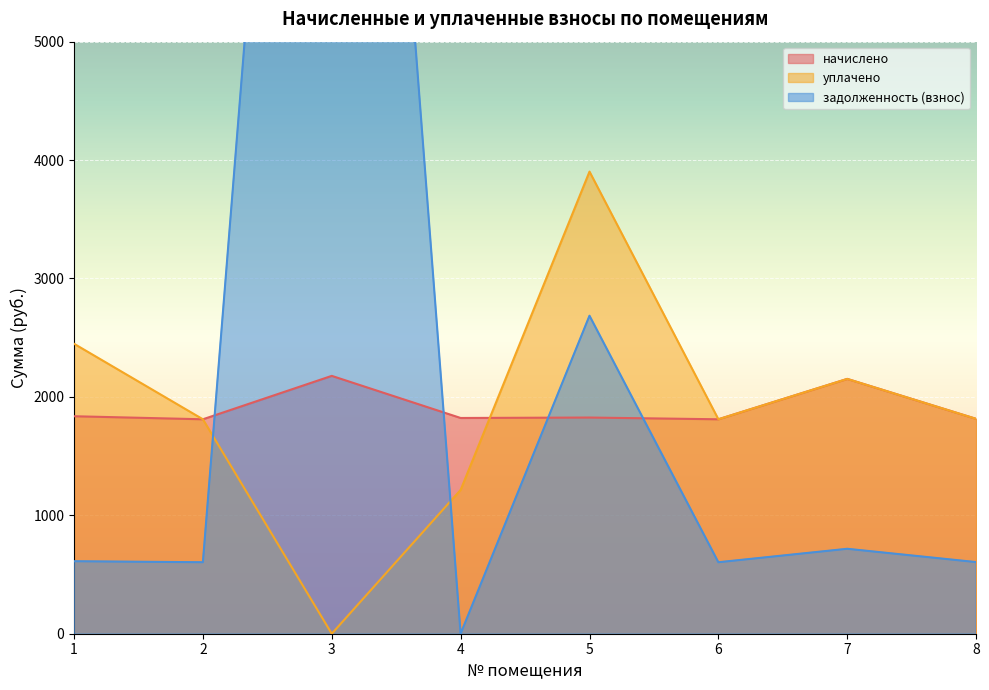

True or false: задолженность (взнос) has a value of 359.7 at 8.

False